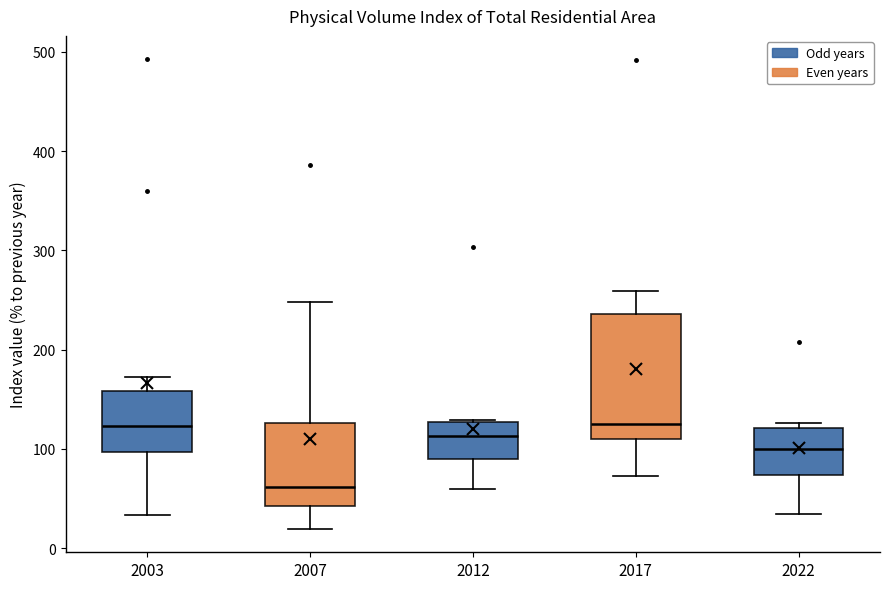

Reading left to right, transcribe this box plot: for each box, give where its median line is, the range the box spans, and where its two whiskers end, as read against the y-axis. The values are not printed on the chart, so give them approximately, as read against the axis.

2003: median 120, box 100 to 160, whiskers 30 to 170
2007: median 60, box 40 to 130, whiskers 20 to 250
2012: median 110, box 90 to 130, whiskers 60 to 130
2017: median 120, box 110 to 240, whiskers 70 to 260
2022: median 100, box 70 to 120, whiskers 30 to 130